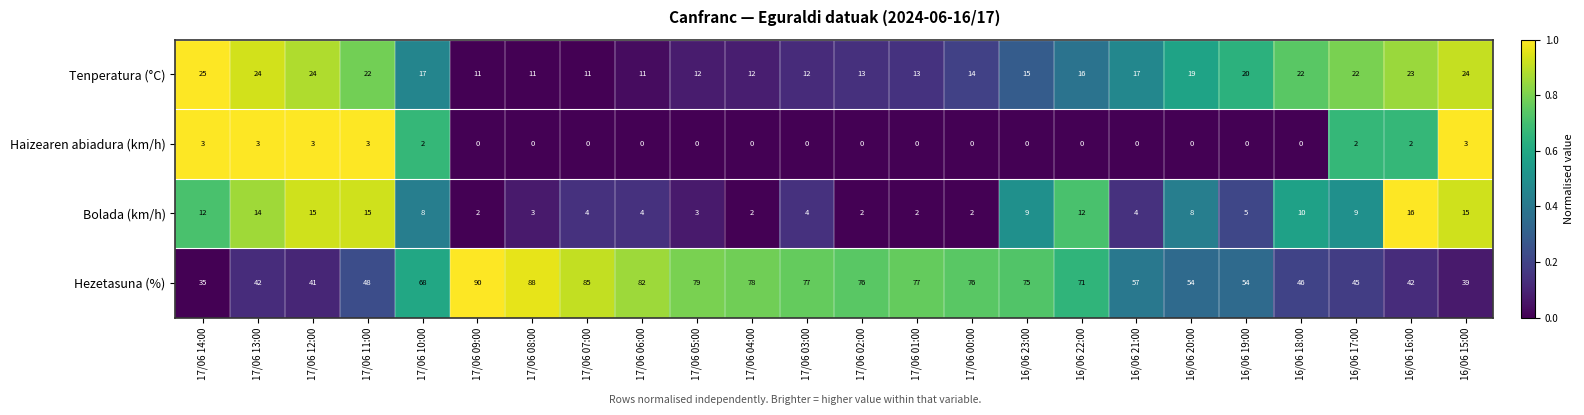

Which series has the widest spread of values?

Hezetasuna (%)